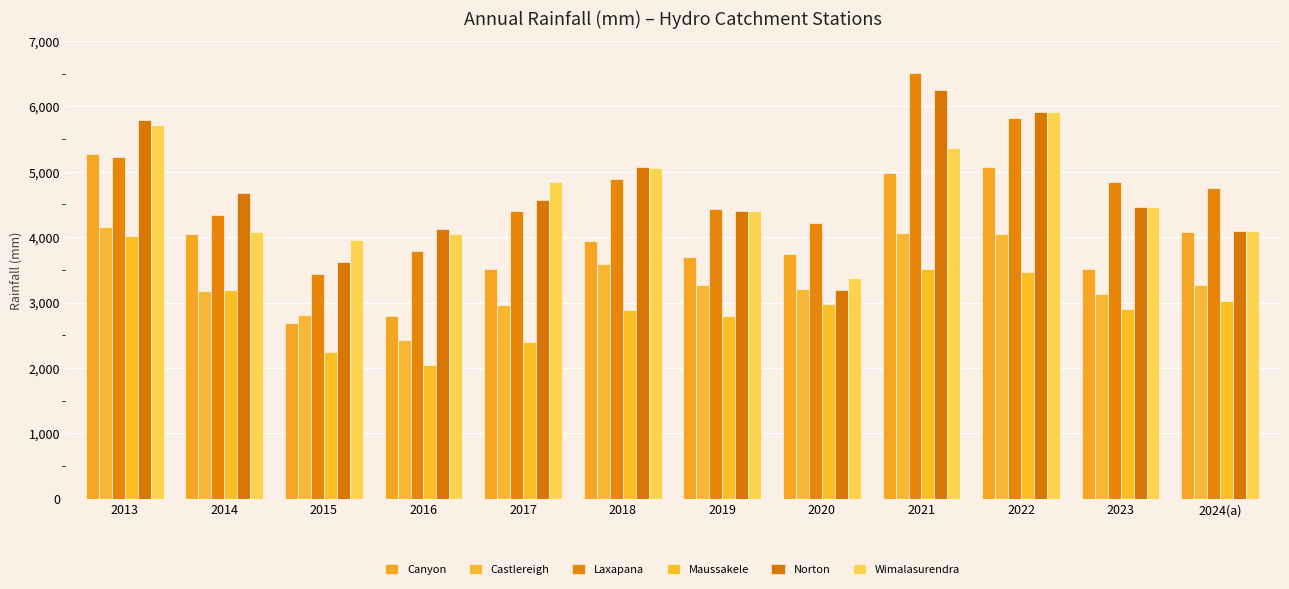

Read the Canyon value at 2024(a).

4082.6